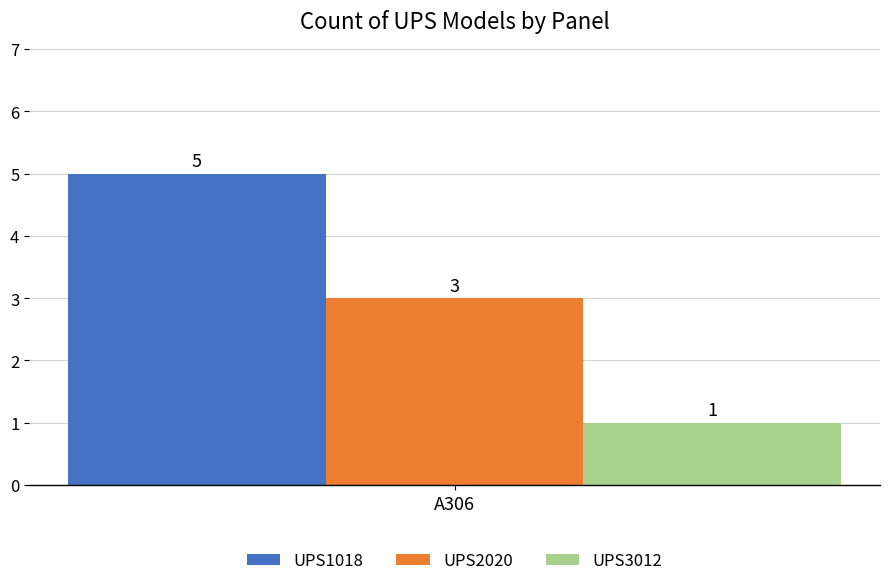

Rank the series at A306 from lowest to highest value.

UPS3012, UPS2020, UPS1018